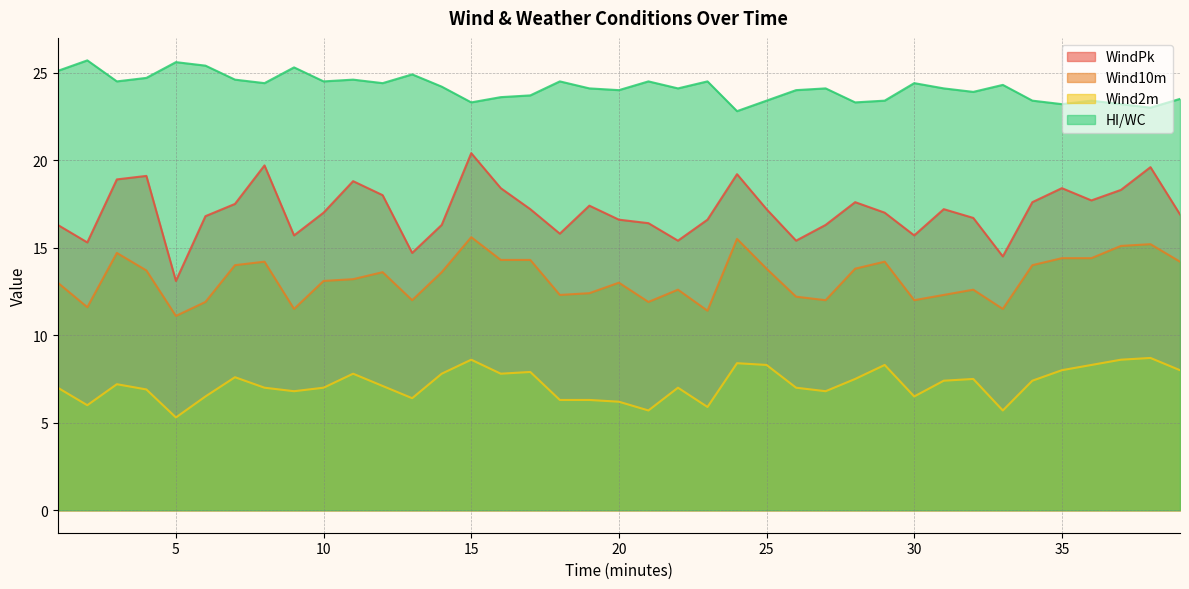

Reading left to right, extract all data points from this chart.

WindPk: 1=16.3	2=15.3	3=18.9	4=19.1	5=13.1	6=16.8	7=17.5	8=19.7	9=15.7	10=17.0	11=18.8	12=18.0	13=14.7	14=16.3	15=20.4	16=18.4	17=17.2	18=15.8	19=17.4	20=16.6	21=16.4	22=15.4	23=16.6	24=19.2	25=17.2	26=15.4	27=16.3	28=17.6	29=17.0	30=15.7	31=17.2	32=16.7	33=14.5	34=17.6	35=18.4	36=17.7	37=18.3	38=19.6	39=16.9
Wind10m: 1=13.0	2=11.6	3=14.7	4=13.7	5=11.1	6=11.9	7=14.0	8=14.2	9=11.5	10=13.1	11=13.2	12=13.6	13=12.0	14=13.6	15=15.6	16=14.3	17=14.3	18=12.3	19=12.4	20=13.0	21=11.9	22=12.6	23=11.4	24=15.5	25=13.8	26=12.2	27=12.0	28=13.8	29=14.2	30=12.0	31=12.3	32=12.6	33=11.5	34=14.0	35=14.4	36=14.4	37=15.1	38=15.2	39=14.2
Wind2m: 1=7.0	2=6.0	3=7.2	4=6.9	5=5.3	6=6.5	7=7.6	8=7.0	9=6.8	10=7.0	11=7.8	12=7.1	13=6.4	14=7.8	15=8.6	16=7.8	17=7.9	18=6.3	19=6.3	20=6.2	21=5.7	22=7.0	23=5.9	24=8.4	25=8.3	26=7.0	27=6.8	28=7.5	29=8.3	30=6.5	31=7.4	32=7.5	33=5.7	34=7.4	35=8.0	36=8.3	37=8.6	38=8.7	39=8.0
HI/WC: 1=25.1	2=25.7	3=24.5	4=24.7	5=25.6	6=25.4	7=24.6	8=24.4	9=25.3	10=24.5	11=24.6	12=24.4	13=24.9	14=24.2	15=23.3	16=23.6	17=23.7	18=24.5	19=24.1	20=24.0	21=24.5	22=24.1	23=24.5	24=22.8	25=23.4	26=24.0	27=24.1	28=23.3	29=23.4	30=24.4	31=24.1	32=23.9	33=24.3	34=23.4	35=23.2	36=23.4	37=23.2	38=23.0	39=23.5